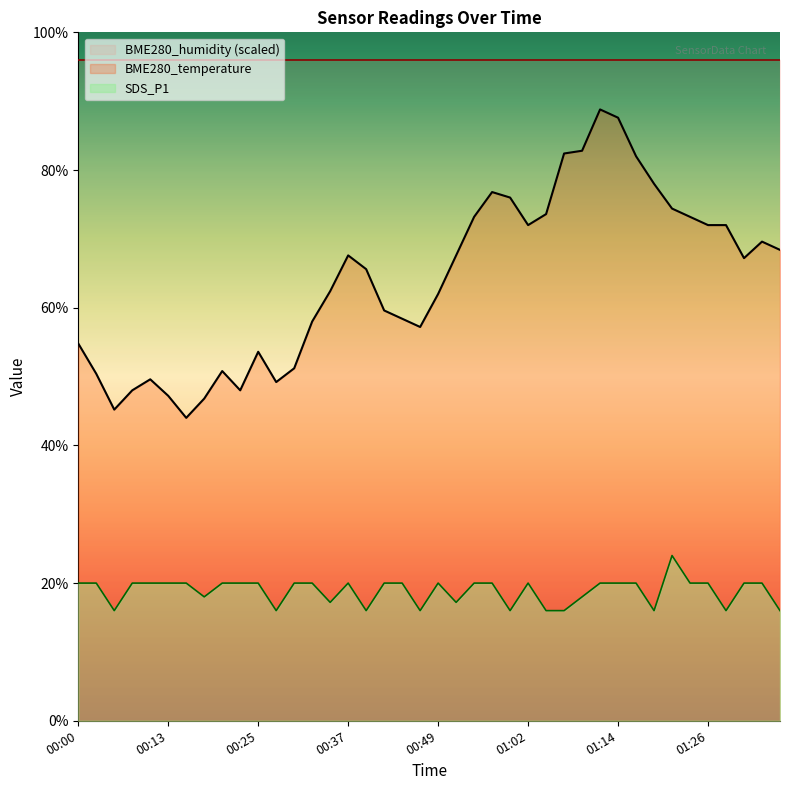

At which category is the sum across all series the highest?

01:12